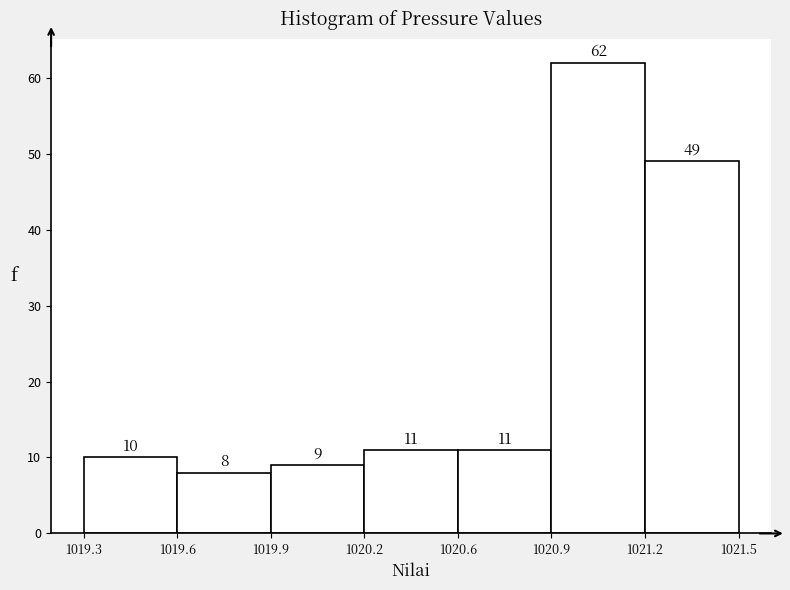

Reading left to right, what are all the values shown in this chart?

1019.3=10	1019.6=8	1019.9=9	1020.2=11	1020.6=11	1020.9=62	1021.2=49